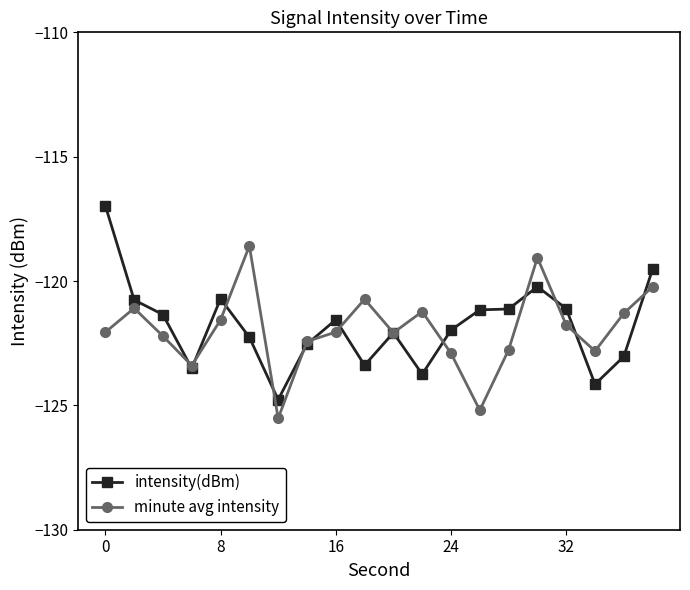

How many values in the minute avg intensity series are below -122?

11